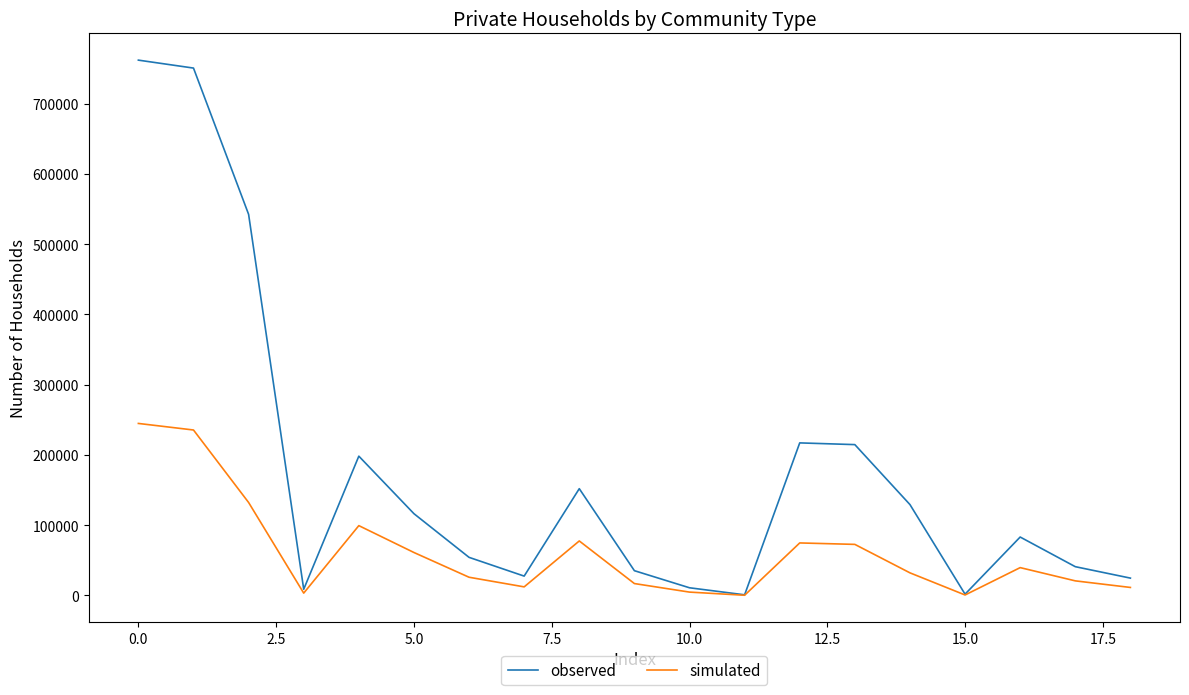

Rank the series by their average value, from lowest to highest.

simulated, observed